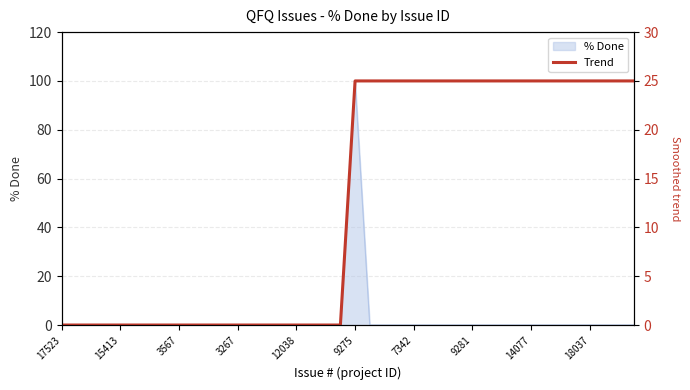

The chart shows a value of 15.8 at 22. True or false?

False